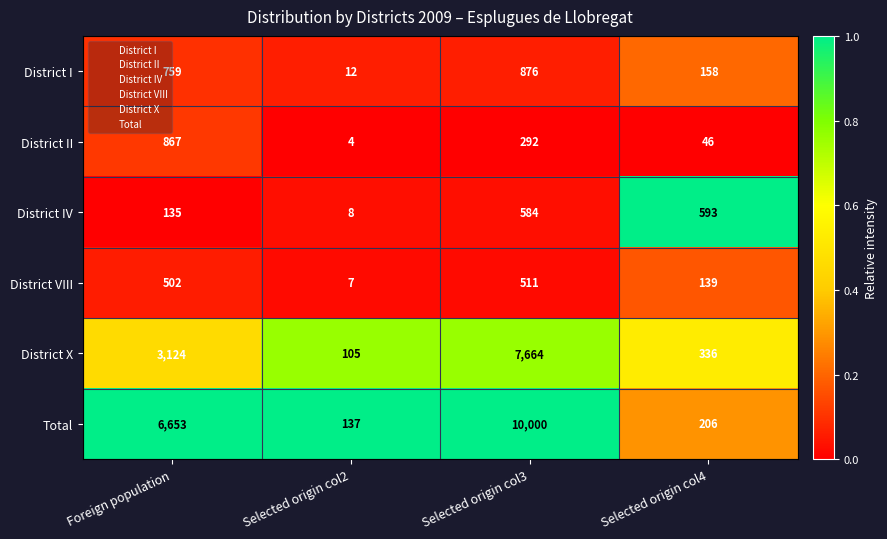

Which category has the lowest value in the District II series?

Selected origin col2